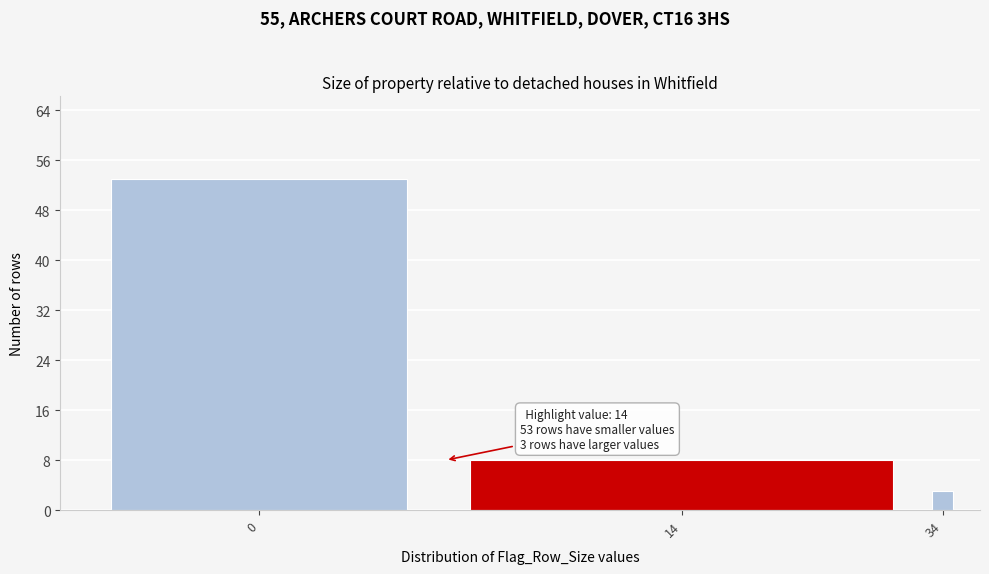

Reading left to right, extract all data points from this chart.

0=53	14=8	34=3